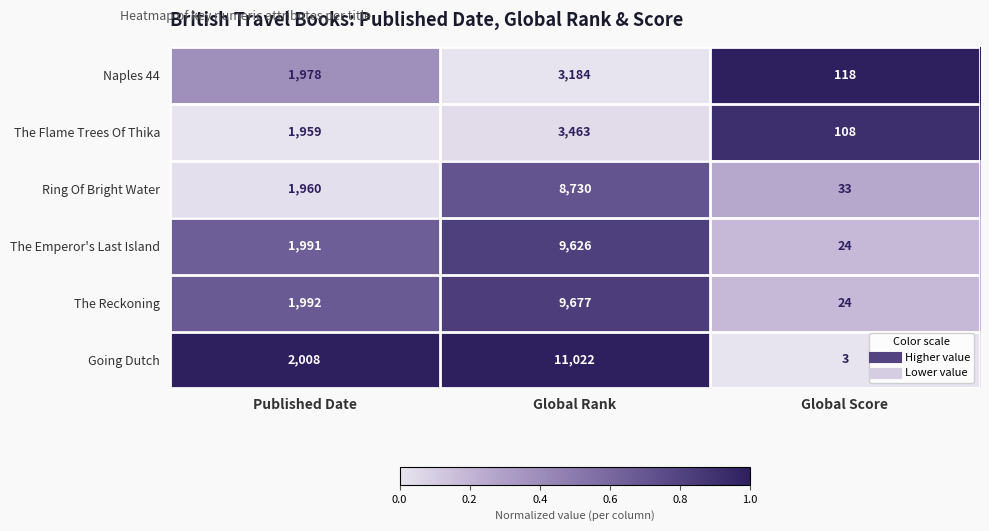

What is the difference between the maximum and second lowest values in the The Reckoning series?

7685